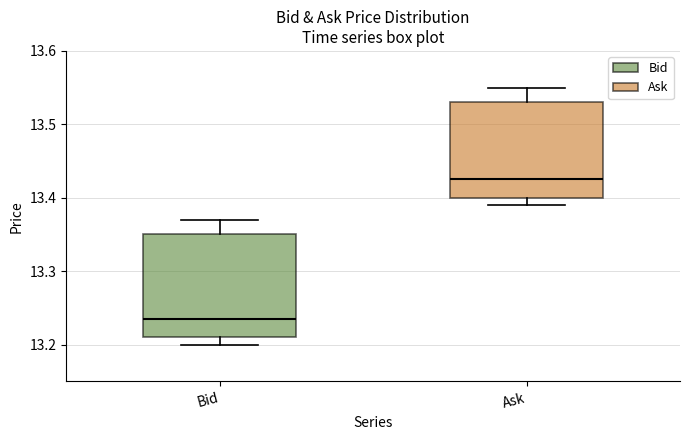

Reading left to right, read every box against the y-axis: the position of its median line, the range the box covers, and the ends of its whiskers. The values are not printed on the chart, so give them approximately, as read against the axis.

Bid: median 13.24, box 13.21 to 13.35, whiskers 13.20 to 13.37
Ask: median 13.43, box 13.40 to 13.53, whiskers 13.39 to 13.55